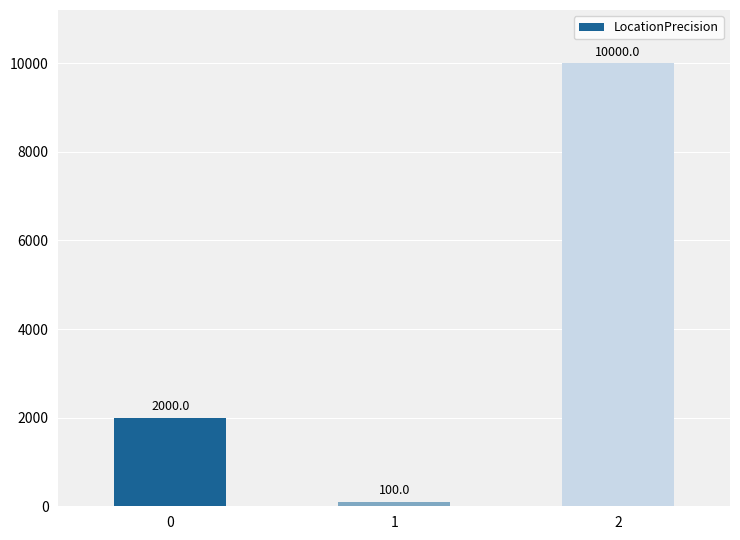

What is the ratio of the value at 1 to the value at 0?

0.1